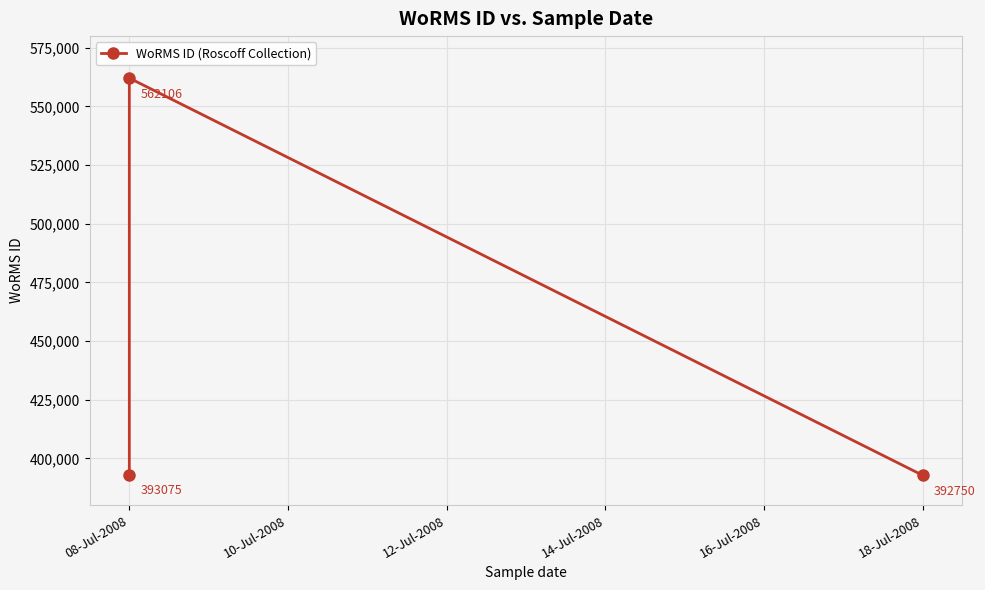

What is the sum of all values?

1347931